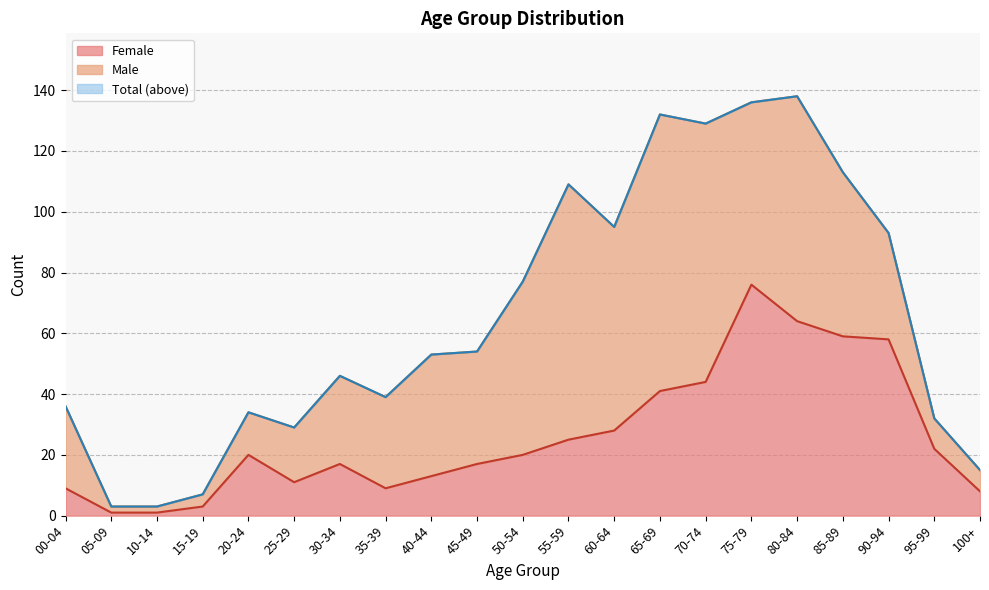

How many data points does each series have?

21